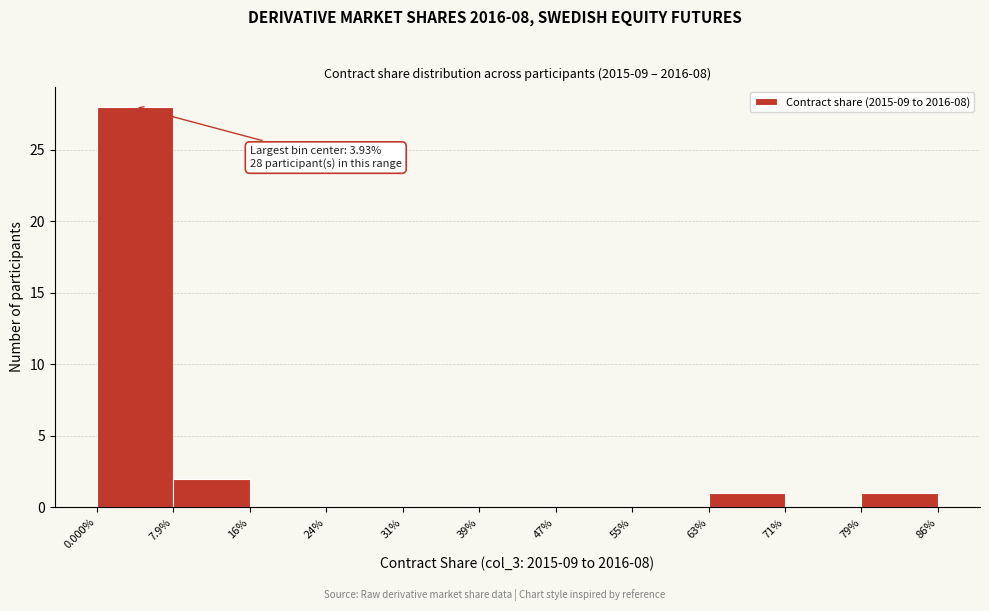

Reading left to right, list all the values displayed in this chart.

0.000%=28	7.9%=2	16%=0	24%=0	31%=0	39%=0	47%=0	55%=0	63%=1	71%=0	79%=1